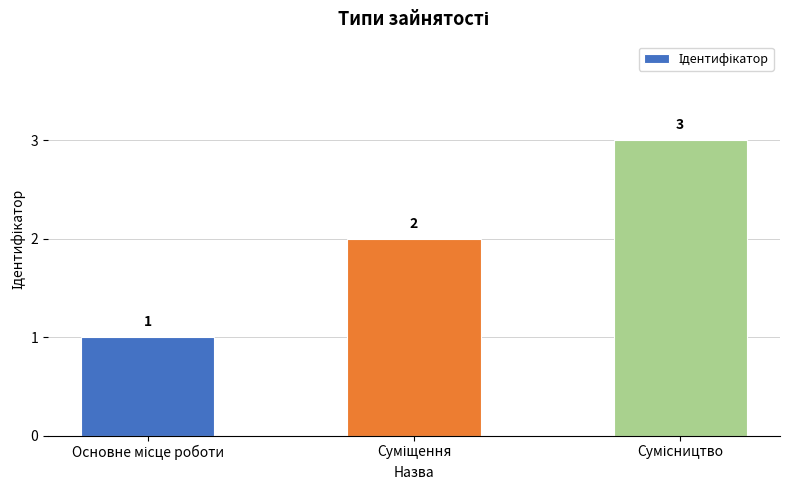

What is the greatest value displayed?

3